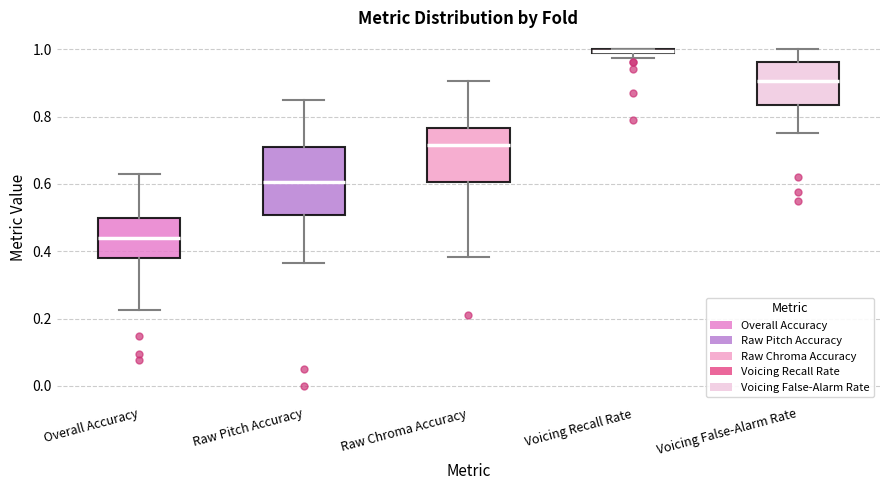

Comparing the boxes themselves (not the whiskers), which one is the tallest?

Raw Pitch Accuracy